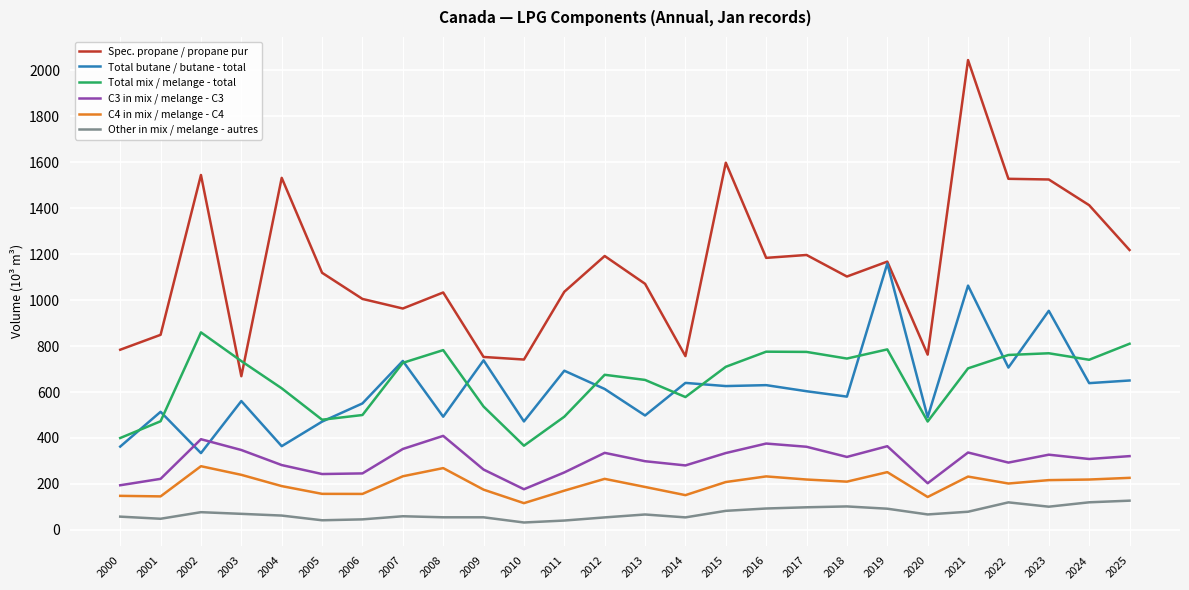

Which category has the highest value across all series?

2021